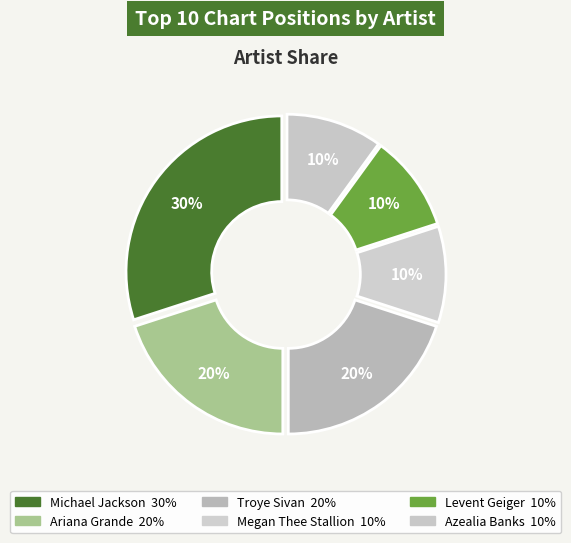

Which slice is the largest?

Michael Jackson